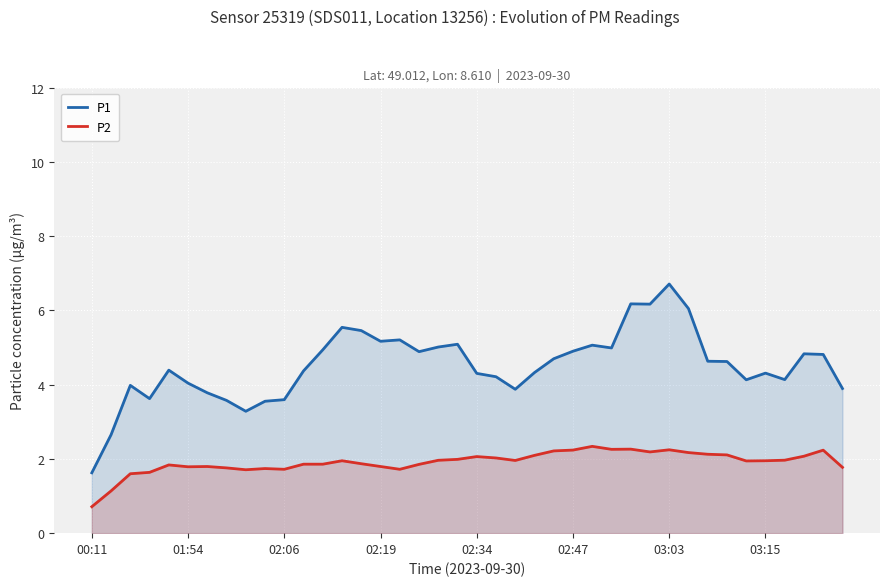

At how many categories does at least one series exceed 4?

29